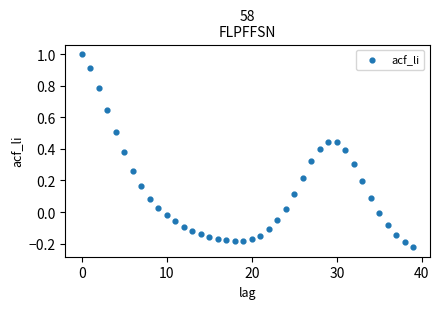

What is the range of Y values (max minus min)?

1.2